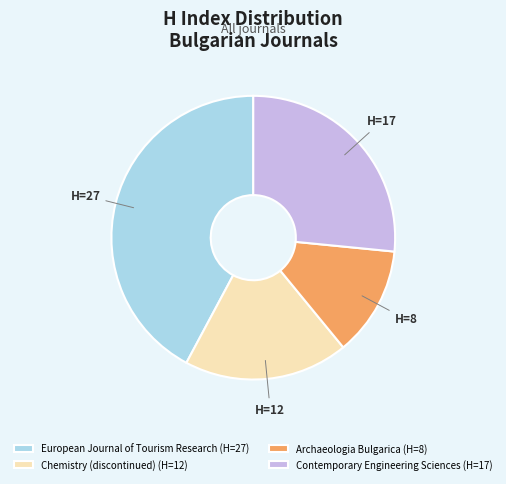

Do Archaeologia Bulgarica (H=8) and Contemporary Engineering Sciences (H=17) together represent more than half of the pie?

No